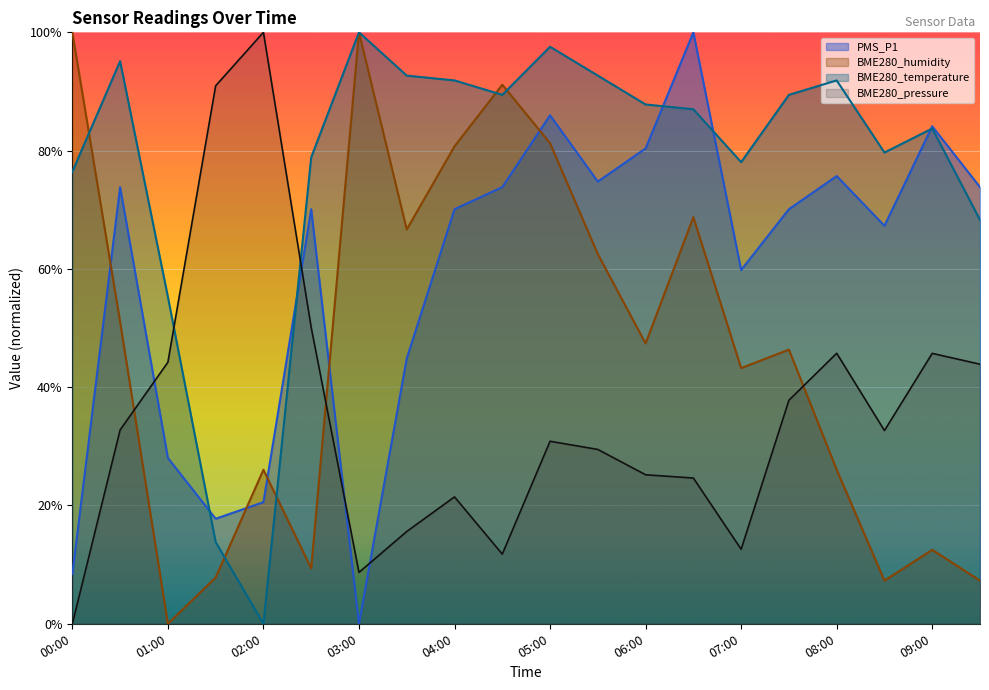

What is the label of the 15th point from the left?

07:00